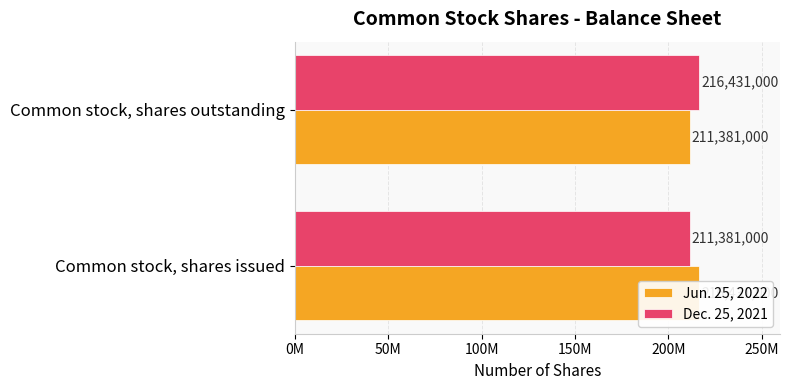

What are all the series names shown in the legend?

Jun. 25, 2022, Dec. 25, 2021